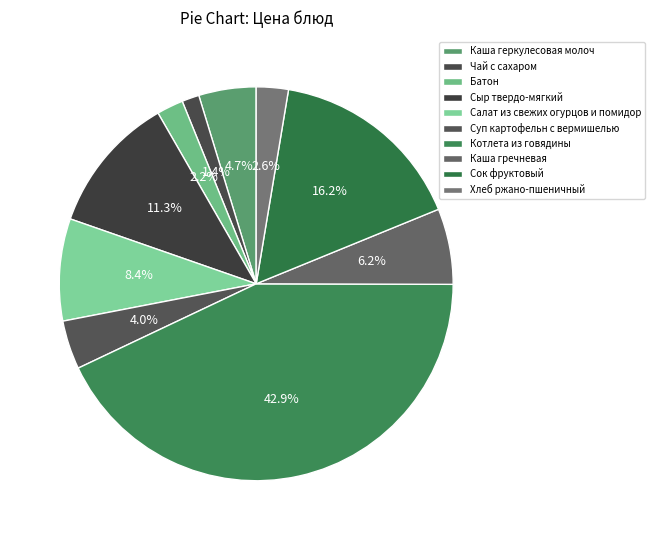

Rank the categories by value from highest to lowest.

Котлета из говядины, Сок фруктовый, Сыр твердо-мягкий, Салат из свежих огурцов и помидор, Каша гречневая, Каша геркулесовая молоч, Суп картофельн с вермишелью, Хлеб ржано-пшеничный, Батон, Чай с сахаром